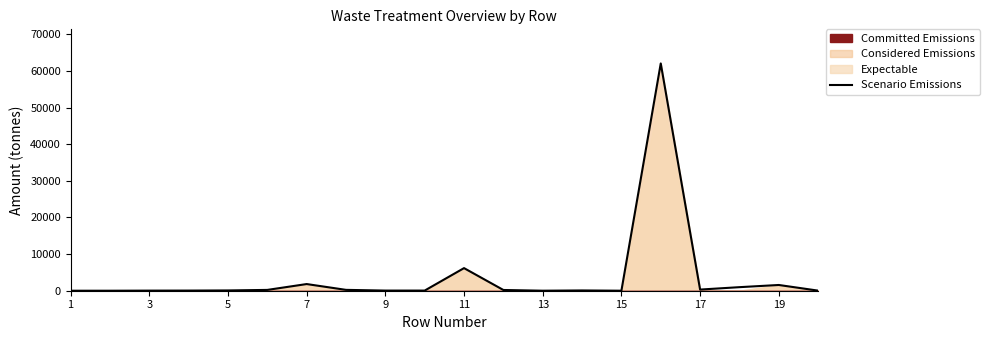

Does the chart display data point markers on the line(s)?

No